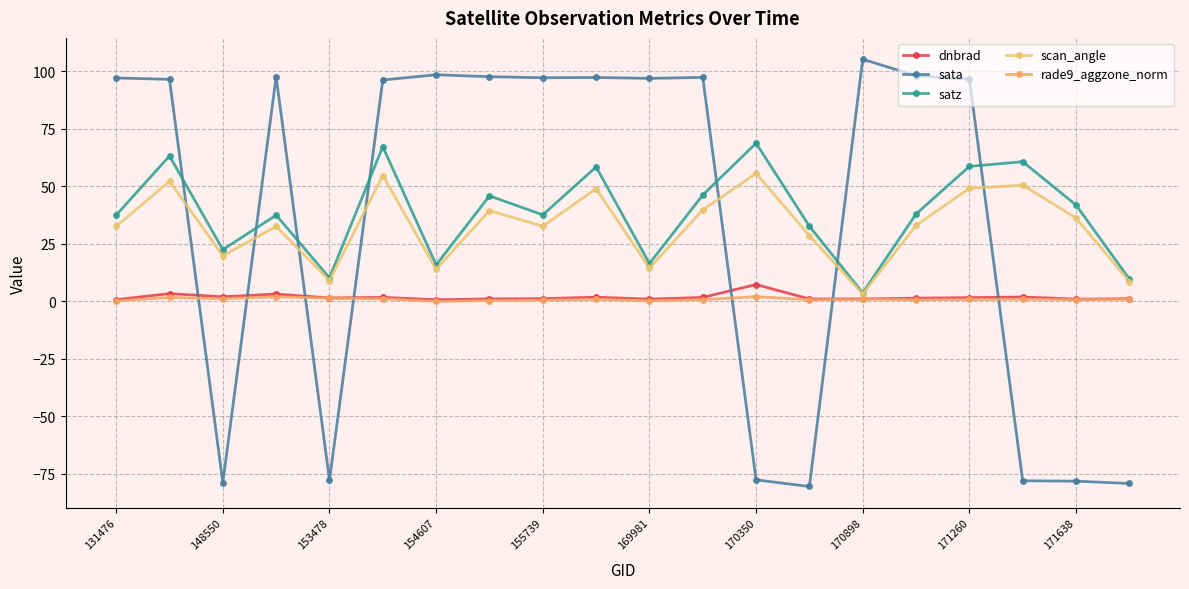

Which series has the widest spread of values?

sata